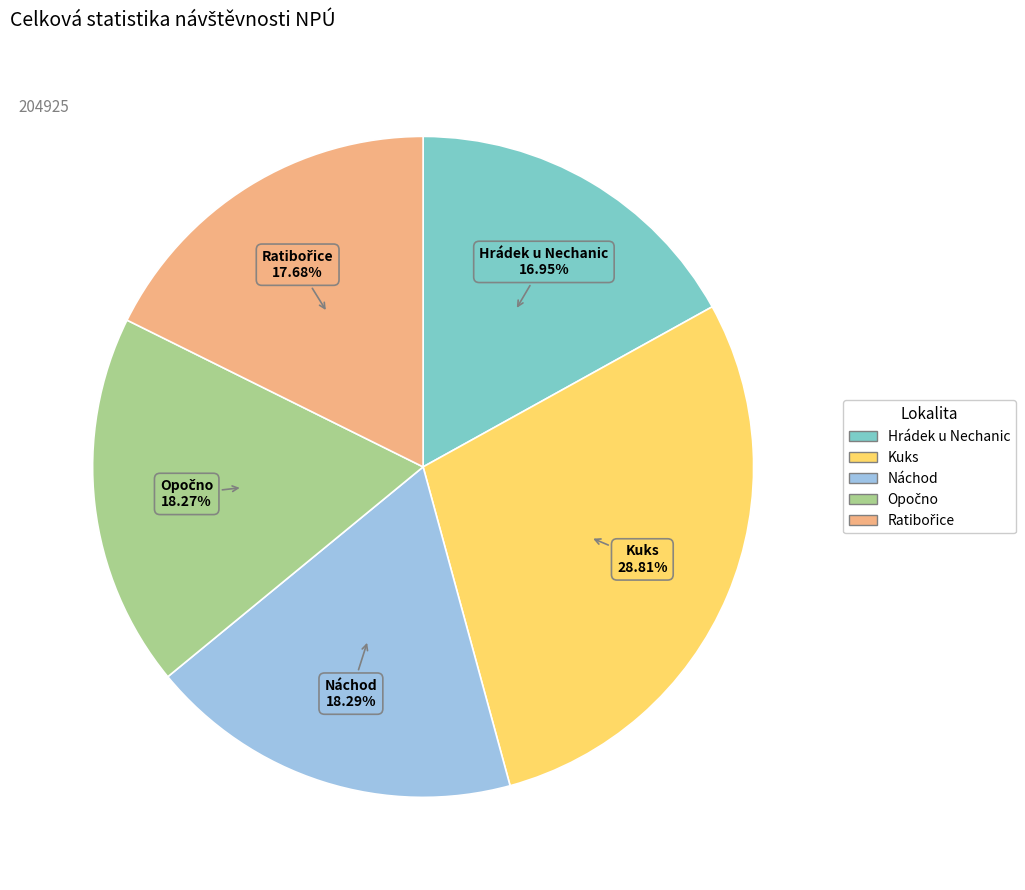

To the nearest percent, what is the difference between the largest and smallest slice percentages?

12%